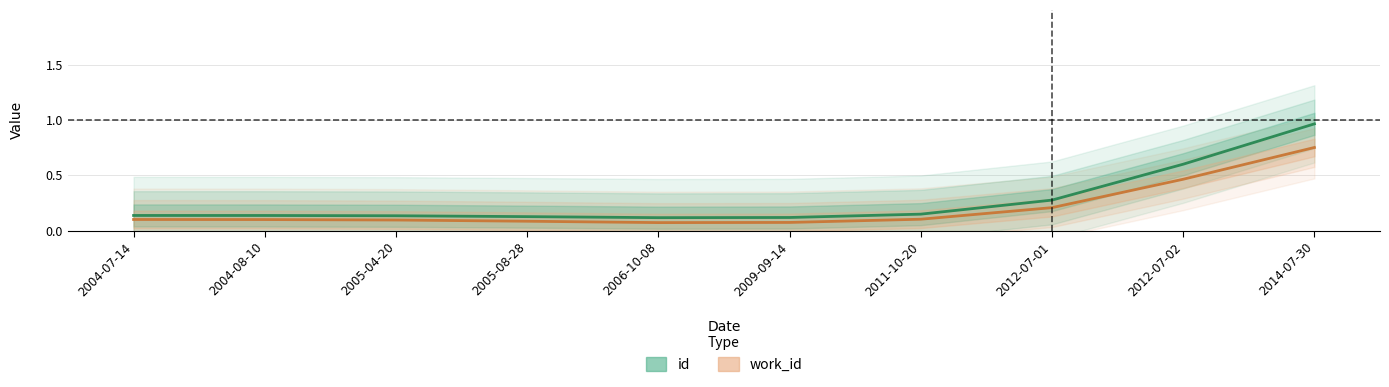

What is the label of the 4th point from the right?

2011-10-20